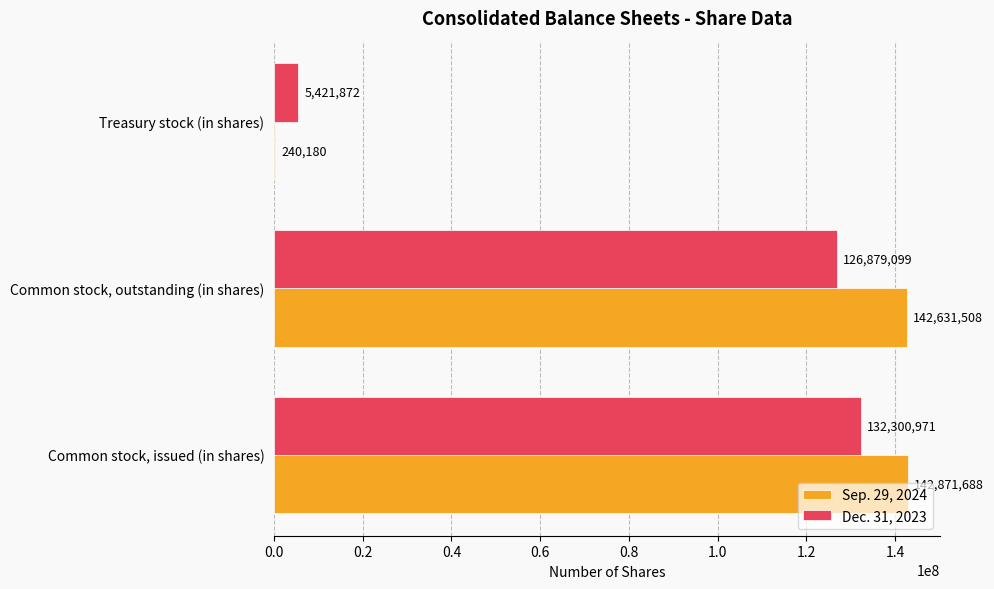

True or false: Dec. 31, 2023 has a value of 5421872 at Treasury stock (in shares).

True